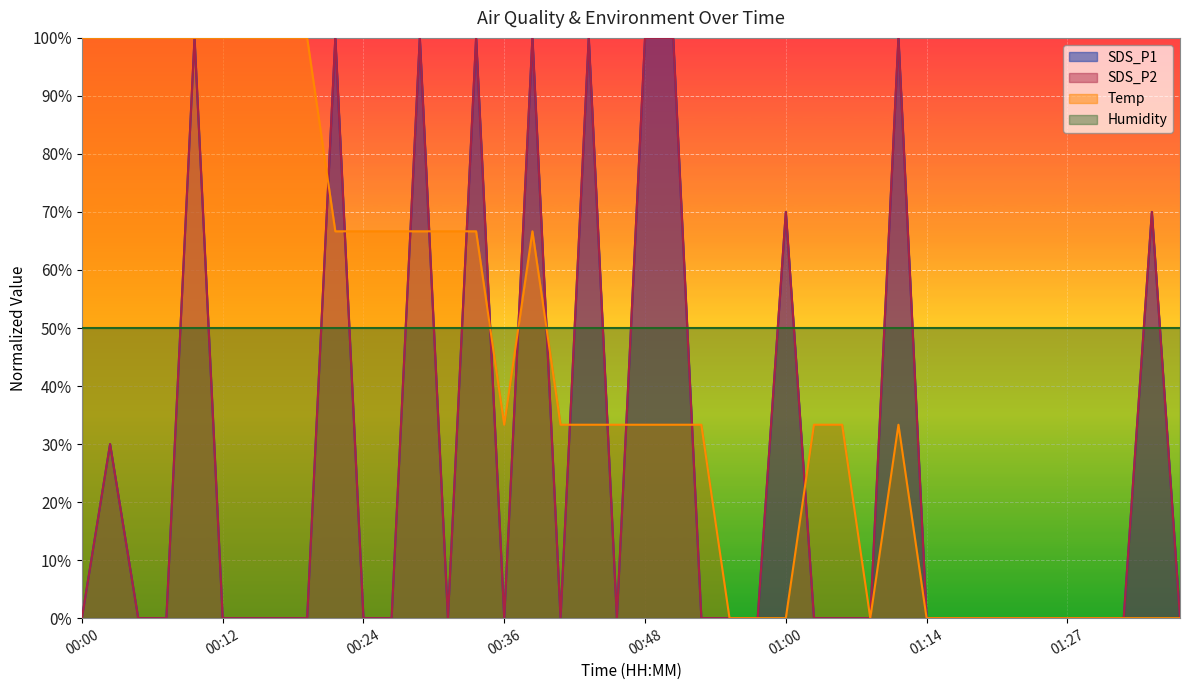

Does the chart display data point markers on the line(s)?

No